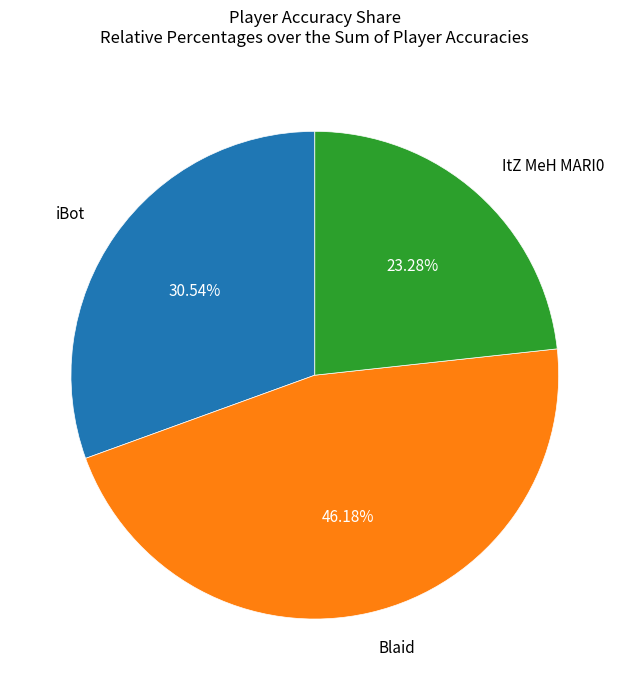

Is there any slice that represents more than half of the pie?

No